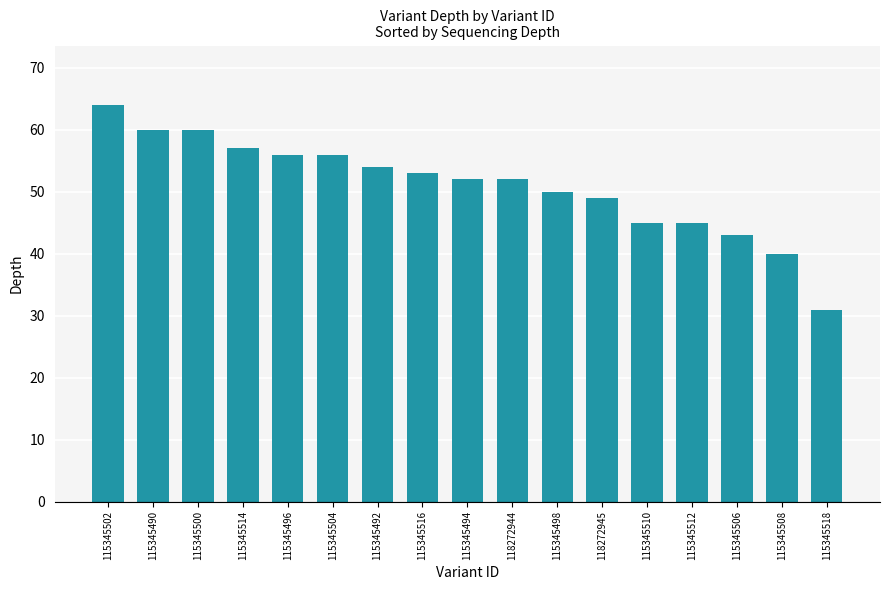

Reading left to right, transcribe all the data shown in this chart.

64	60	60	57	56	56	54	53	52	52	50	49	45	45	43	40	31